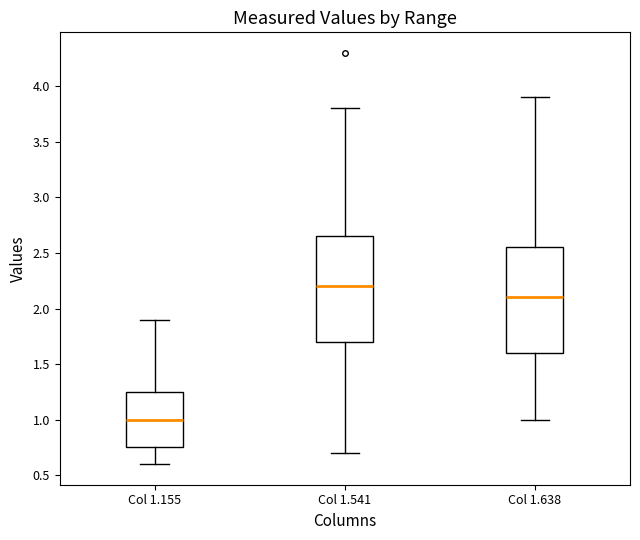

Where does the lower whisker of the box for Col 1.155 end on the y-axis? The values are not printed on the chart, so give them approximately, as read against the axis.

0.60